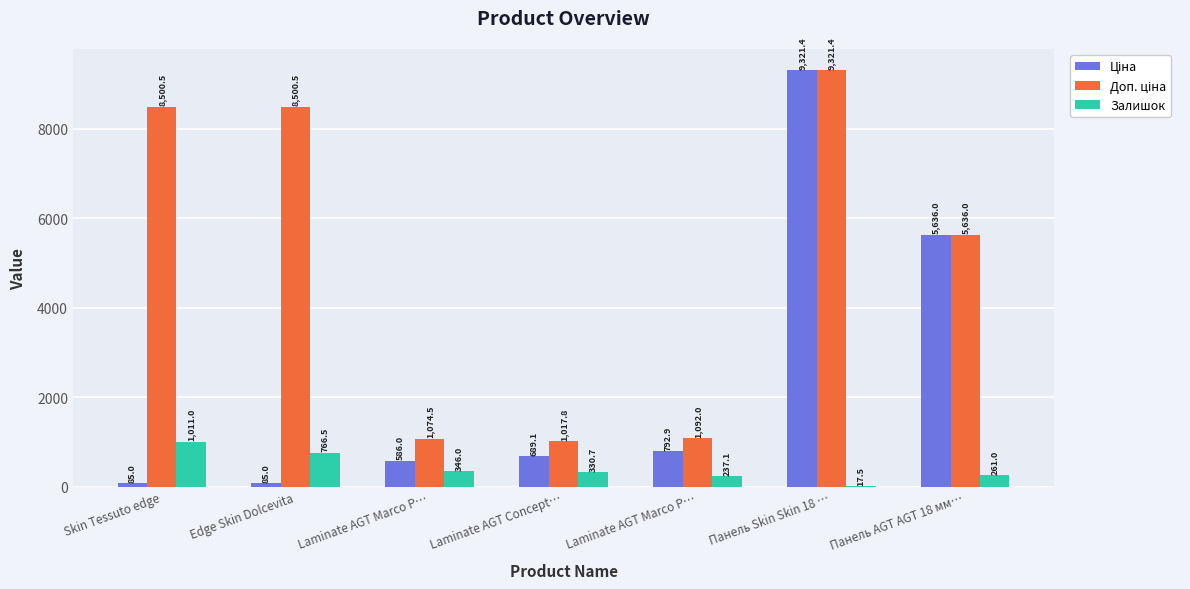

What is the sum of the Залишок values at Laminate AGT Marco P… and Панель AGT AGT 18 мм…?

607.0